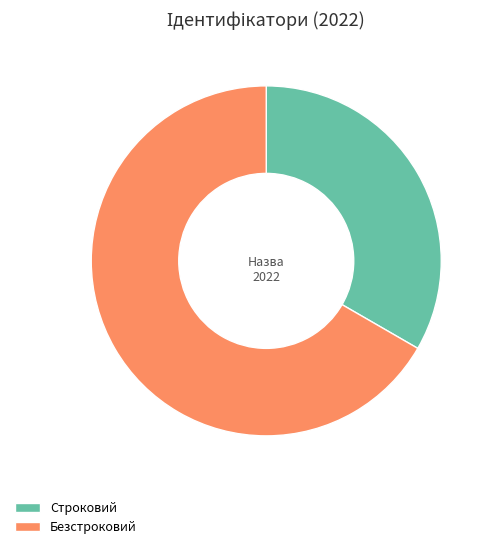

Combined, do Строковий and Безстроковий account for over 50%?

Yes